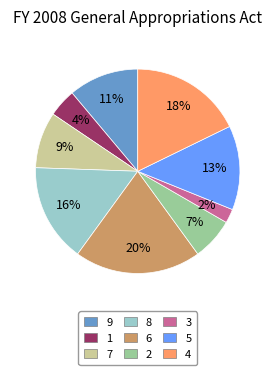

Is there any slice that represents more than half of the pie?

No